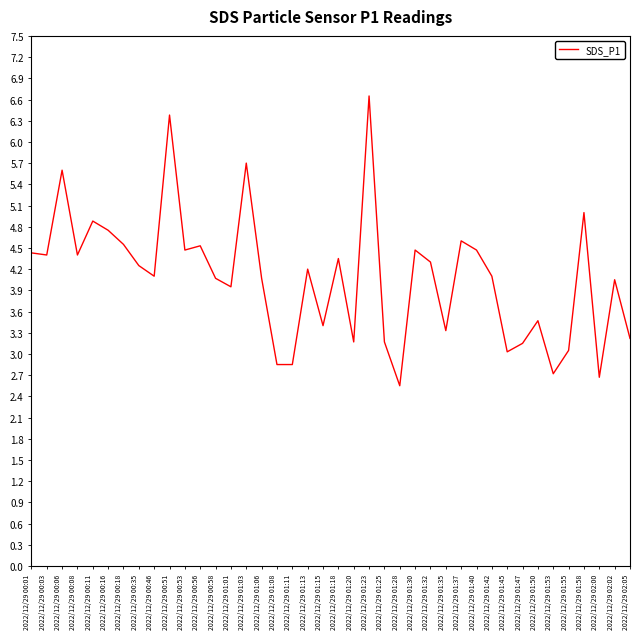

What is the ratio of the value at 2022/12/29 02:00 to the value at 2022/12/29 01:47?

0.8